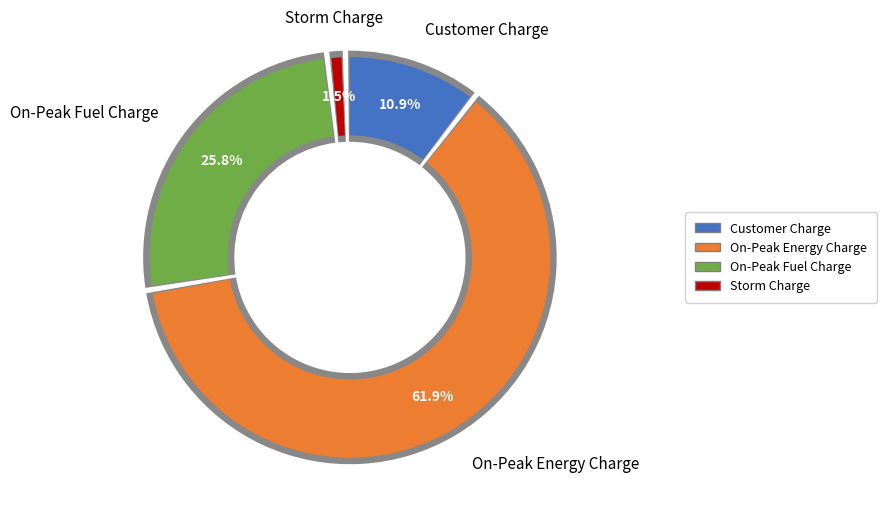

How many segments does this pie chart have?

8